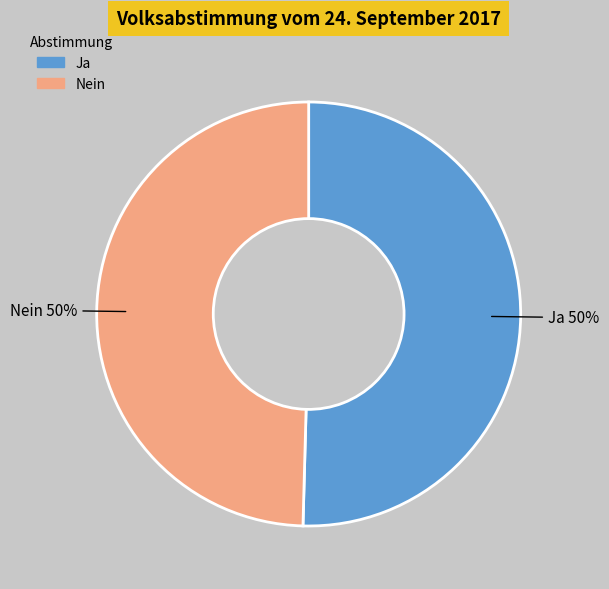

Approximately how many times larger is the value at Nein compared to Ja?

1.0